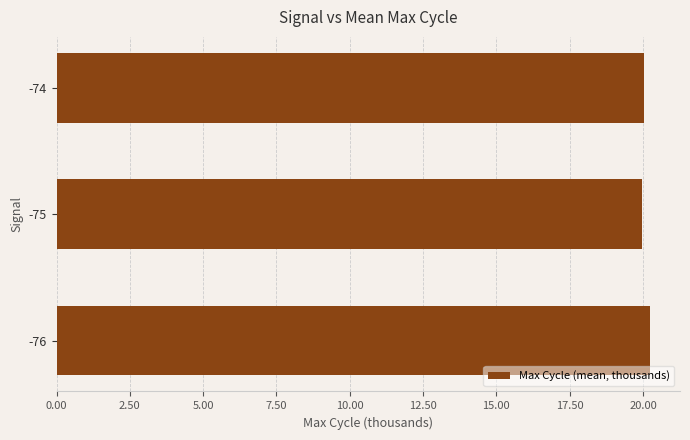

True or false: the data shows 30.2 at -76.

False